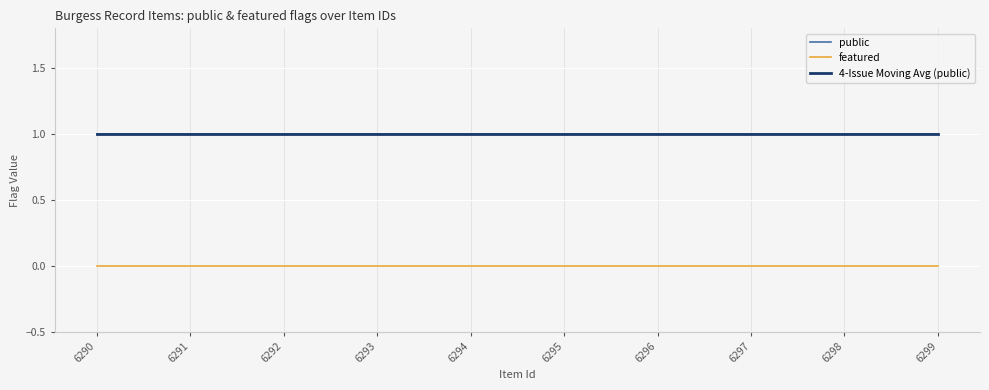

What is the value of the public point at the 10th from the left?

1